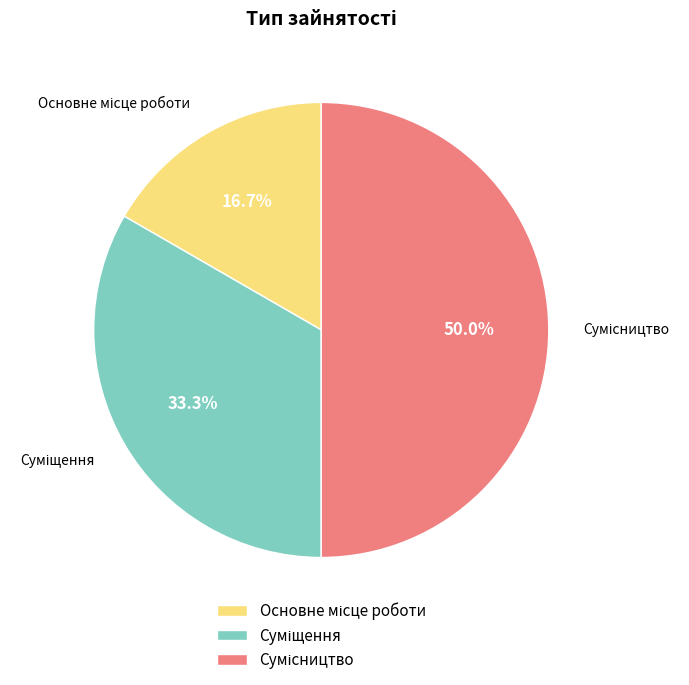

Rank the categories by value from highest to lowest.

Сумісництво, Суміщення, Основне місце роботи